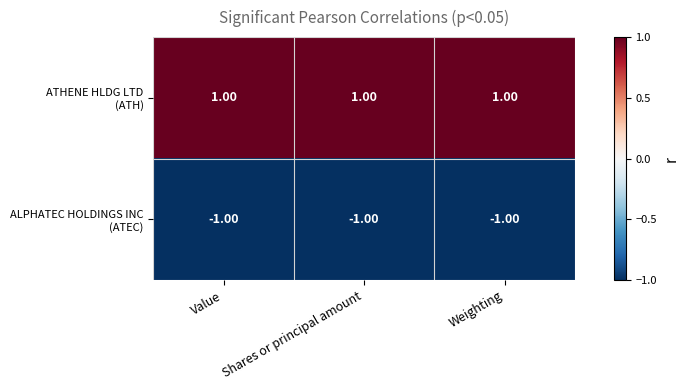

At how many categories does at least one series exceed 0?

3